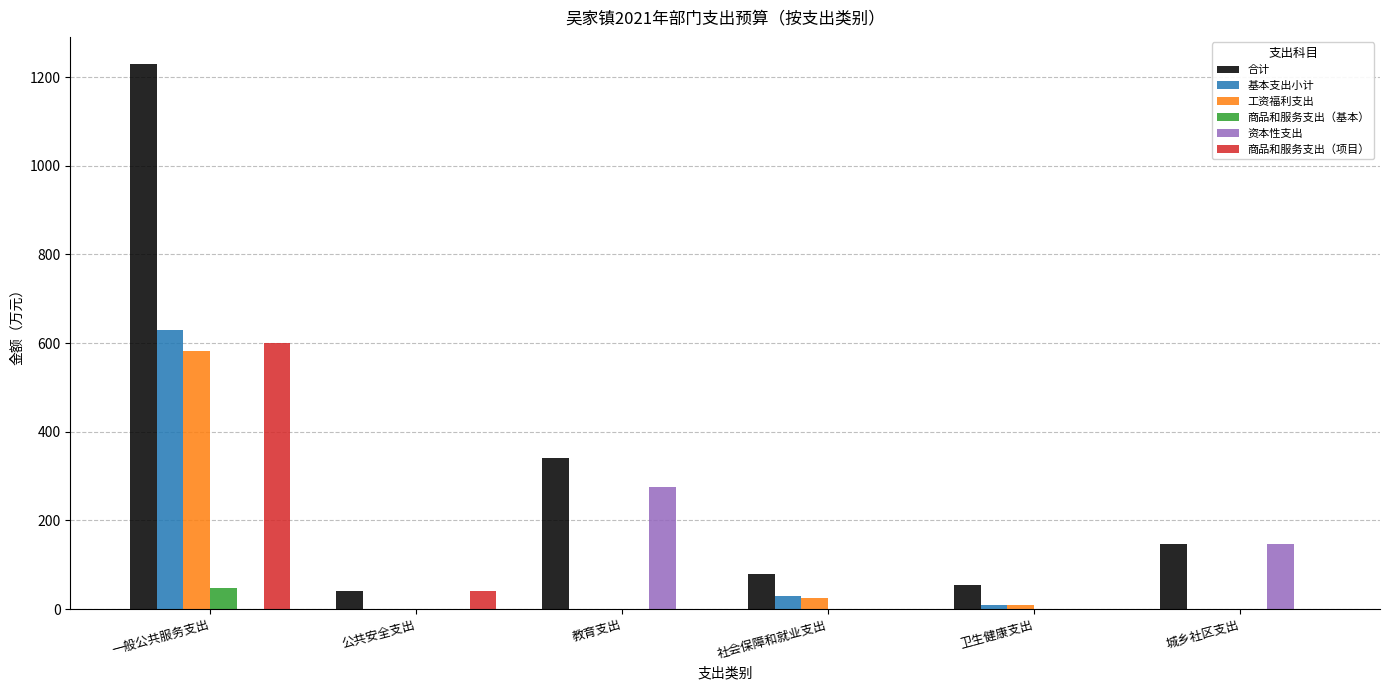

The value of 合计 at 社会保障和就业支出 is 80.0. True or false?

True